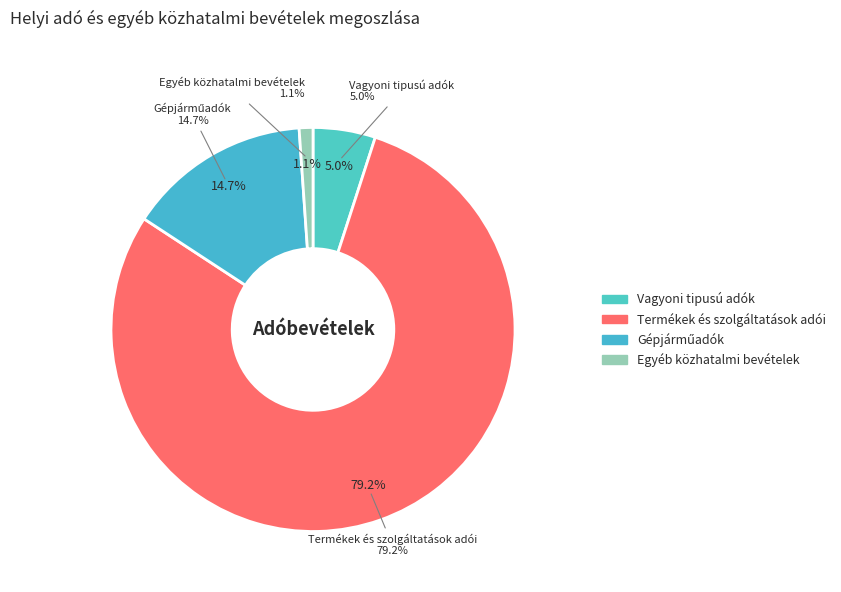

Count the number of slices in the pie.

4